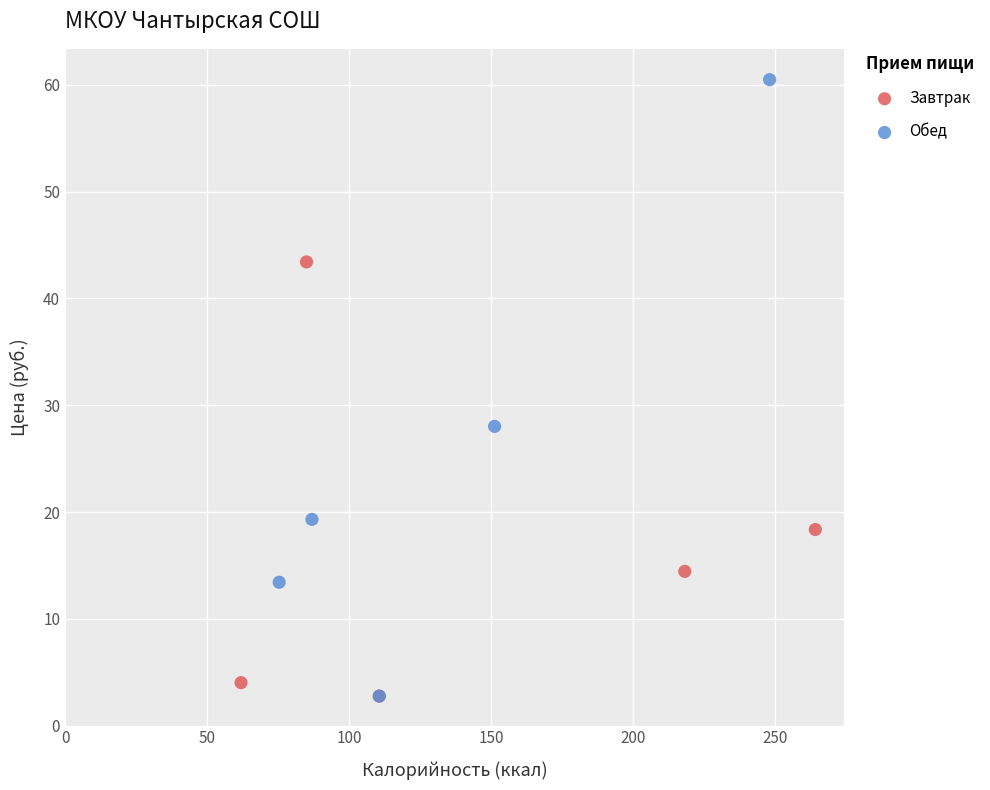

What are all the series names shown in the legend?

Завтрак, Обед